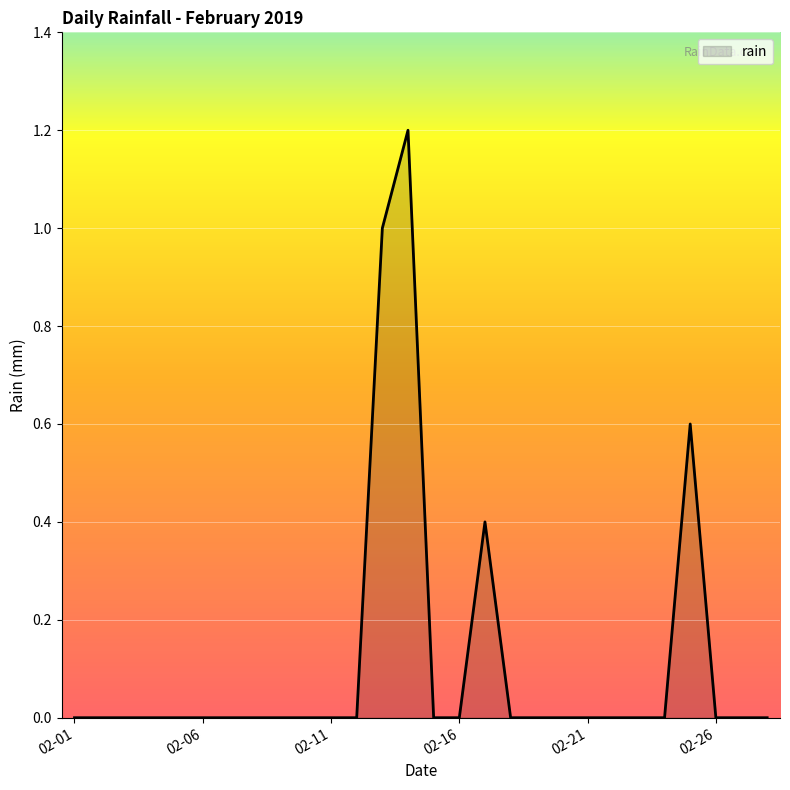

What is the greatest value displayed?

1.2